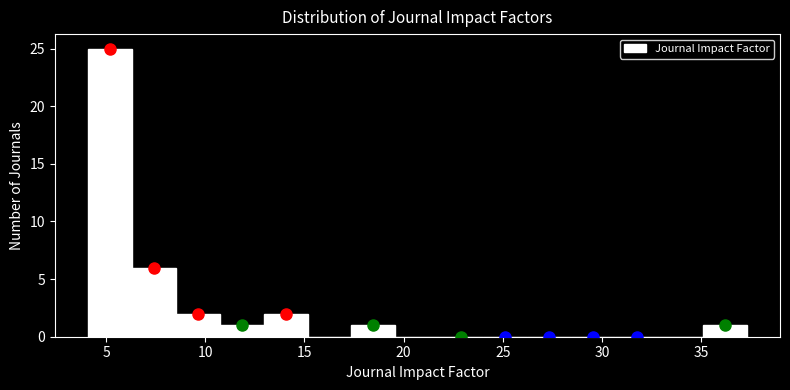

Reading left to right, transcribe this chart: for each bar, give the range it covers on the x-axis and its height. Neither the bar edges nor the heights are printed on the chart, so give them approximately, as read against the axes.

4.0 to 6.5: 25
6.5 to 8.5: 6
8.5 to 10.5: 2
10.5 to 13.0: 1
13.0 to 15.0: 2
15.0 to 17.5: 0
17.5 to 19.5: 1
19.5 to 22.0: 0
22.0 to 24.0: 0
24.0 to 26.0: 0
26.0 to 28.5: 0
28.5 to 30.5: 0
30.5 to 33.0: 0
33.0 to 35.0: 0
35.0 to 37.5: 1